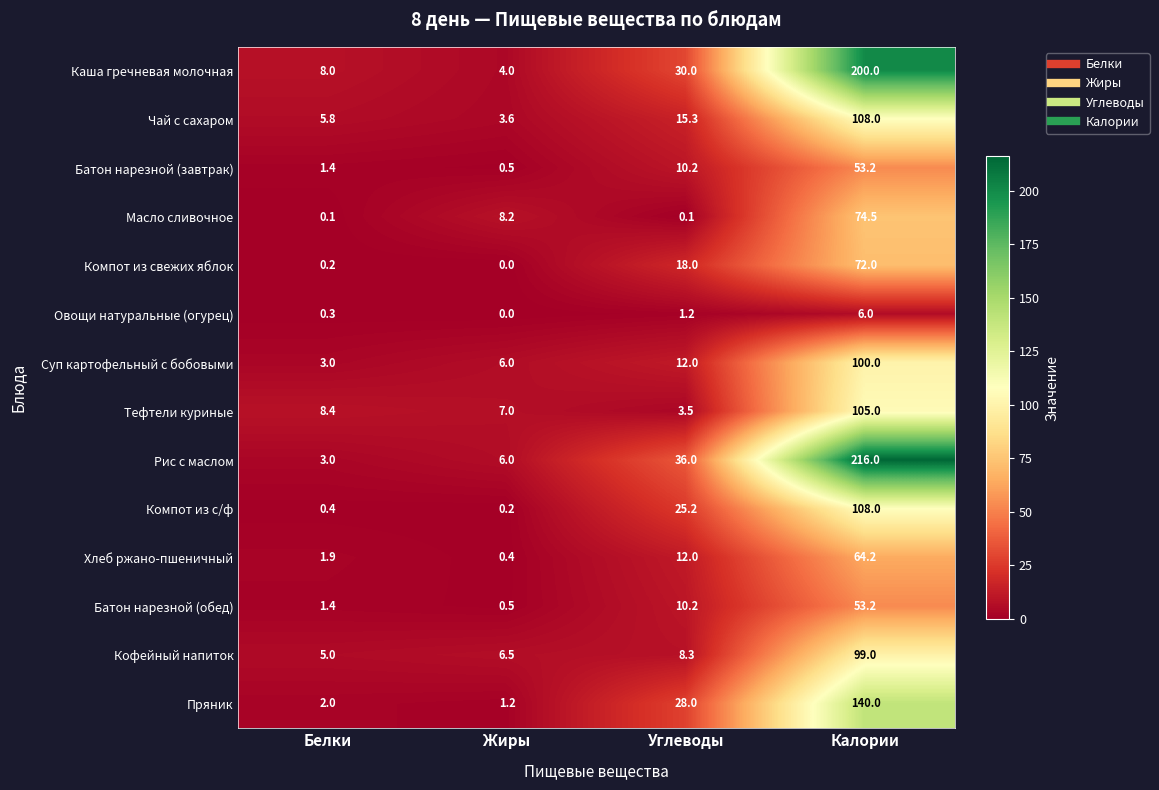

The value of Компот из свежих яблок at Калории is 22.2. True or false?

False